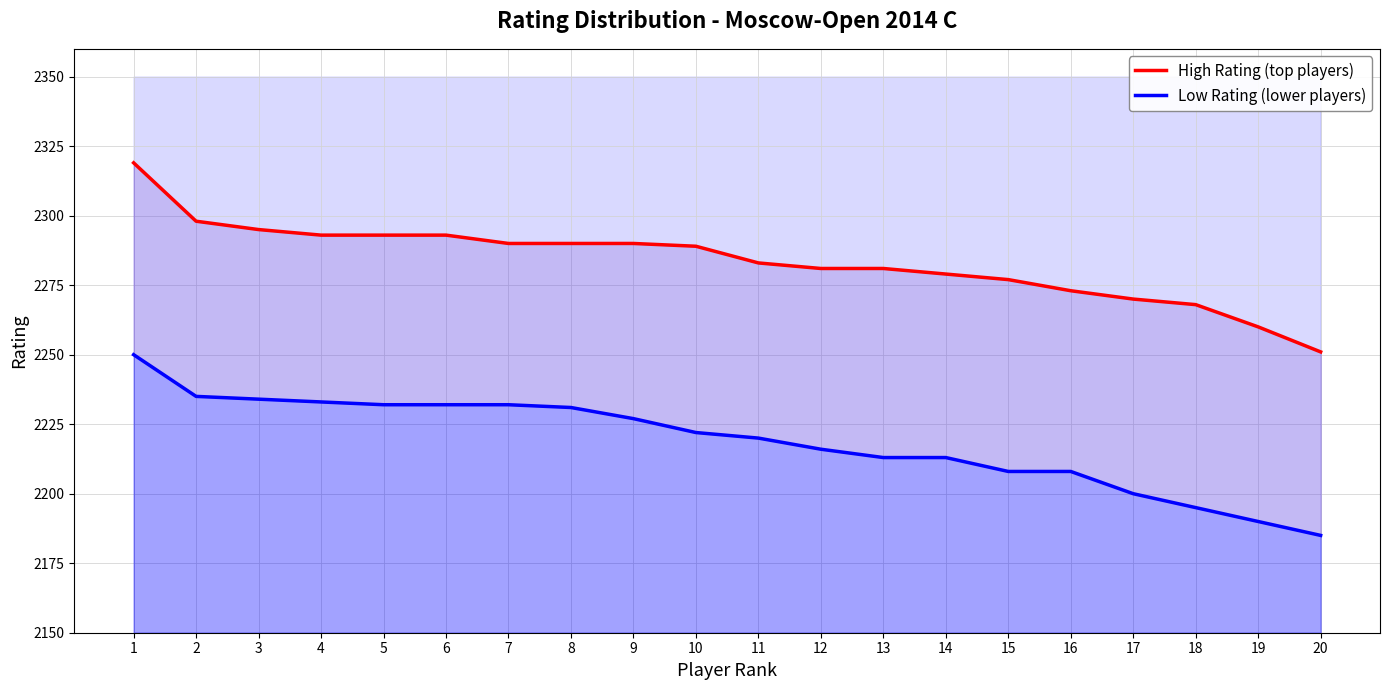

The Low Rating (lower players) series shows 2232 at 7. True or false?

True